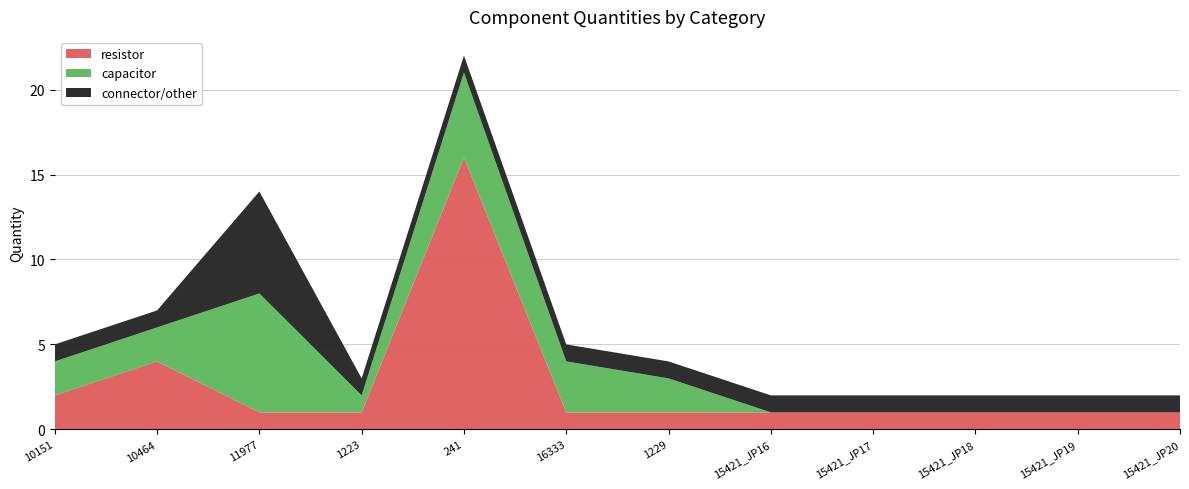

Reading right to left, transcribe all the data shown in this chart.

resistor: 15421_JP20=1	15421_JP19=1	15421_JP18=1	15421_JP17=1	15421_JP16=1	1229=1	16333=1	241=16	1223=1	11977=1	10464=4	10151=2
capacitor: 15421_JP20=0	15421_JP19=0	15421_JP18=0	15421_JP17=0	15421_JP16=0	1229=2	16333=3	241=5	1223=1	11977=7	10464=2	10151=2
connector/other: 15421_JP20=1	15421_JP19=1	15421_JP18=1	15421_JP17=1	15421_JP16=1	1229=1	16333=1	241=1	1223=1	11977=6	10464=1	10151=1